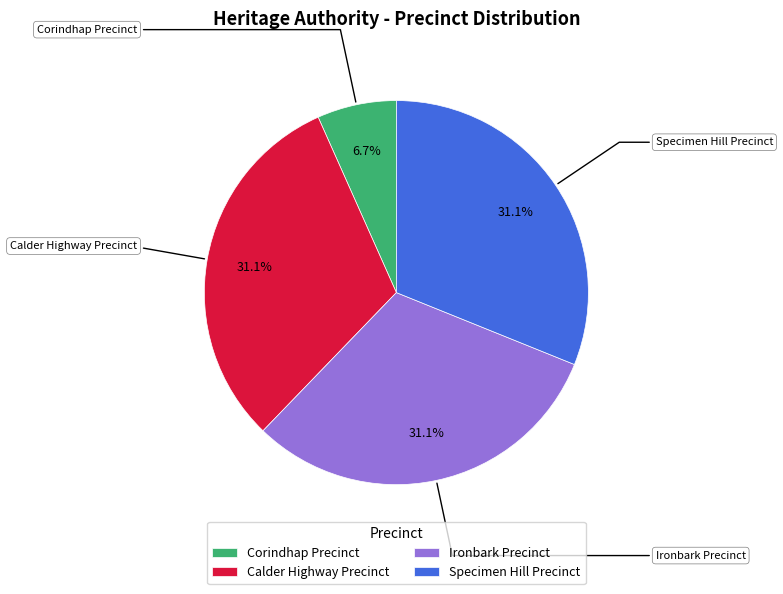

What is the smallest slice in the pie chart?

Corindhap Precinct